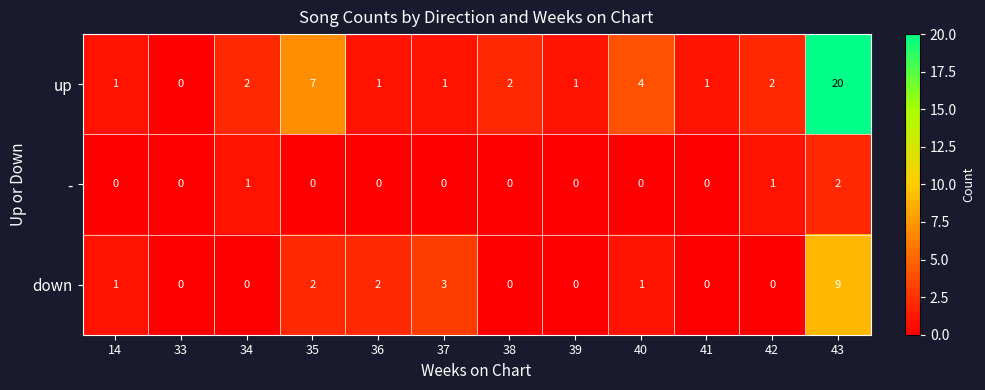

Is the value of down at 41 greater than the value of up at 41?

No